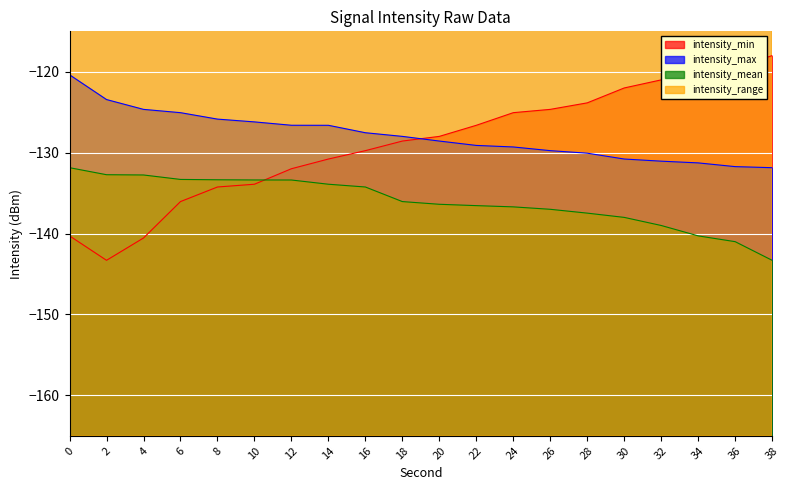

List the series in order of their peak value, highest first.

intensity_range, intensity_min, intensity_max, intensity_mean